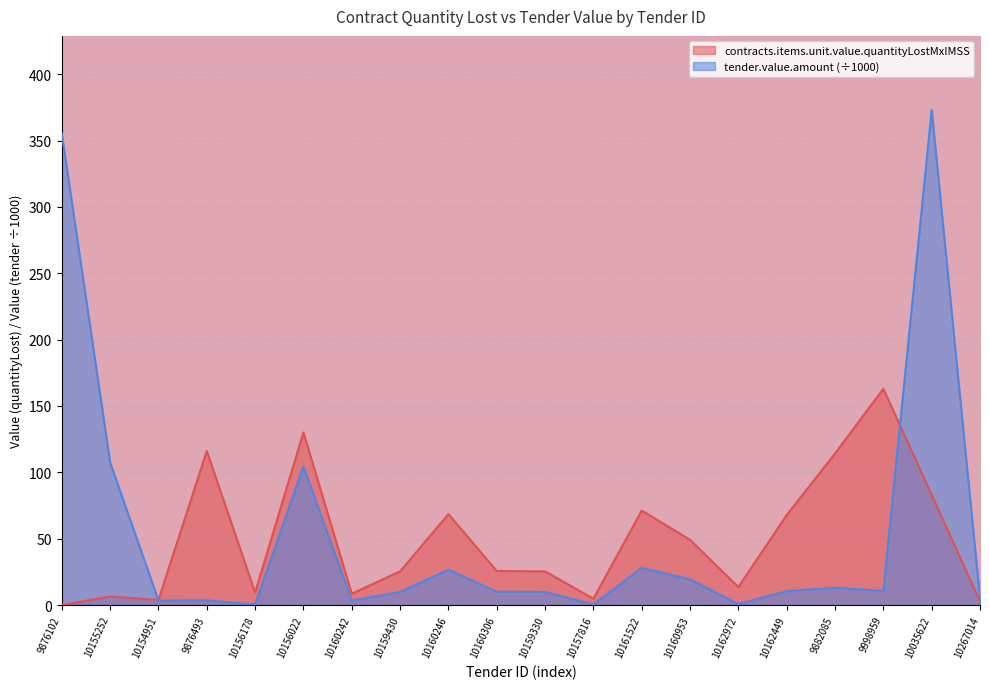

How many data points does each series have?

20